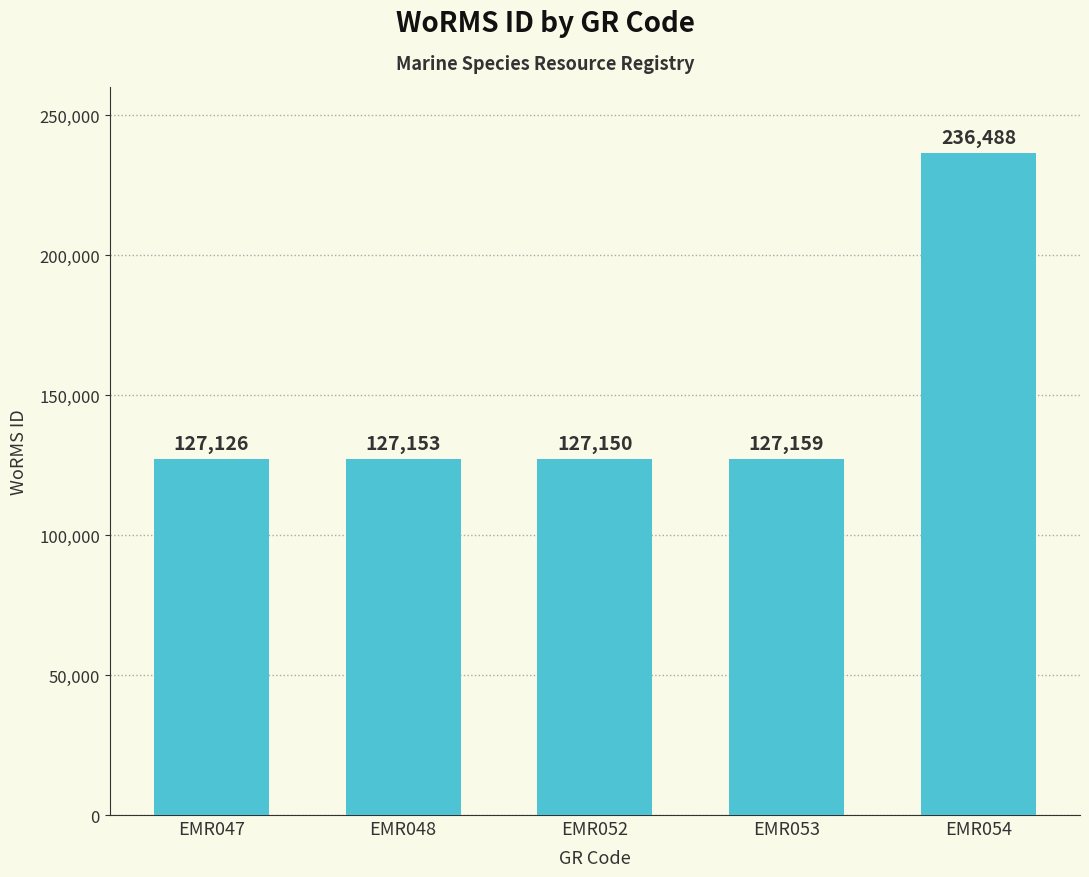

What is the minimum value shown in the chart?

127126